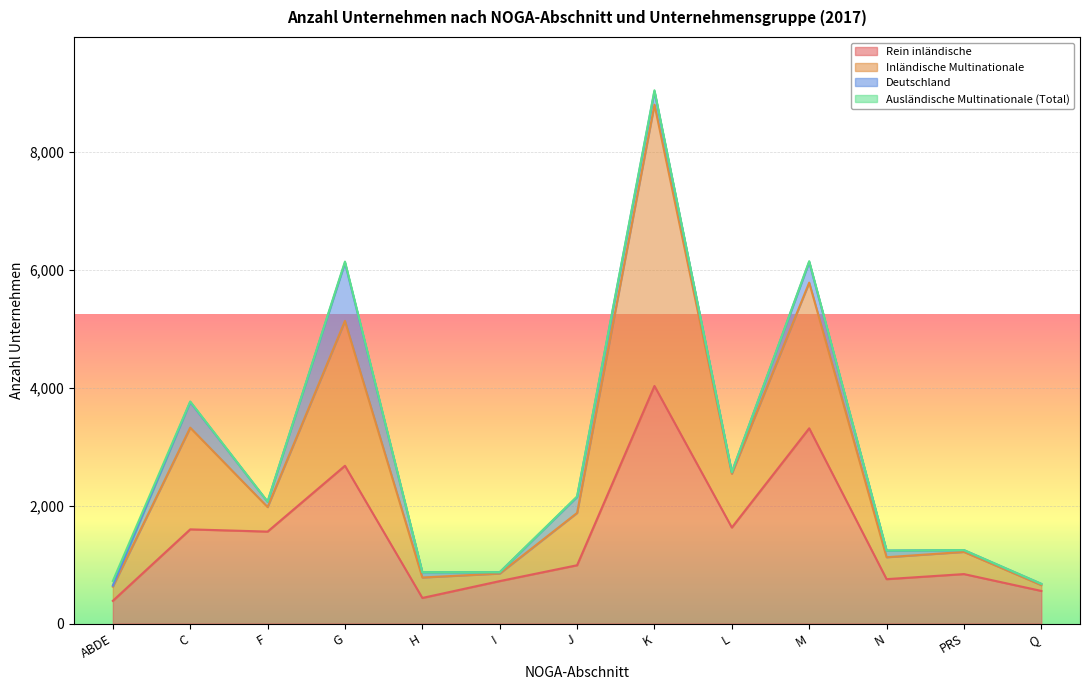

What is the lowest value of the Rein inländische series?

385